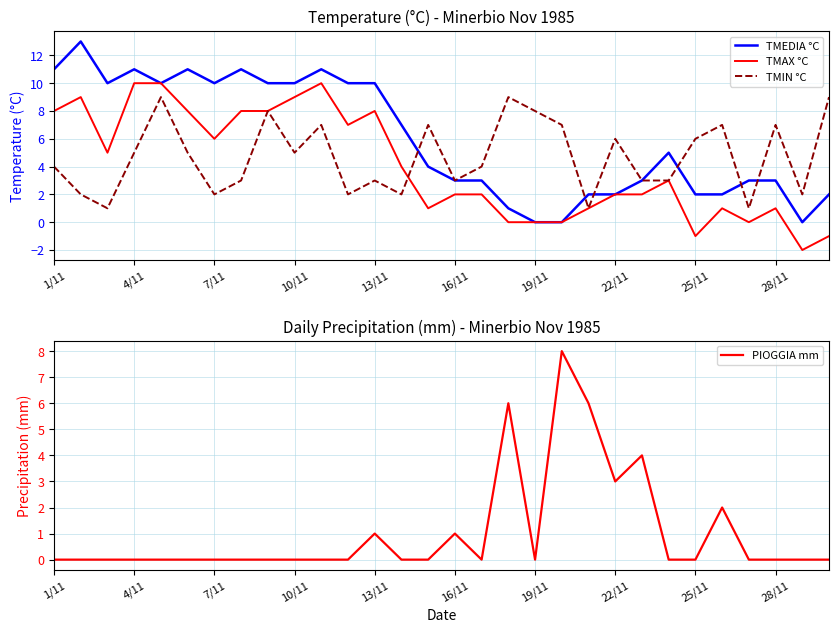

What is the label of the 26th point from the left?

25